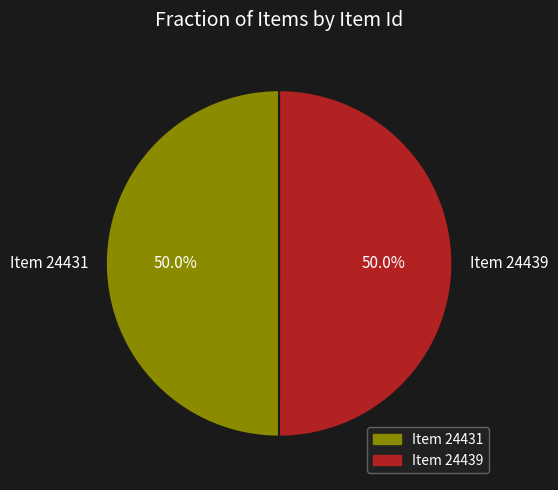

To the nearest percent, what portion does Item 24431 represent?

50%